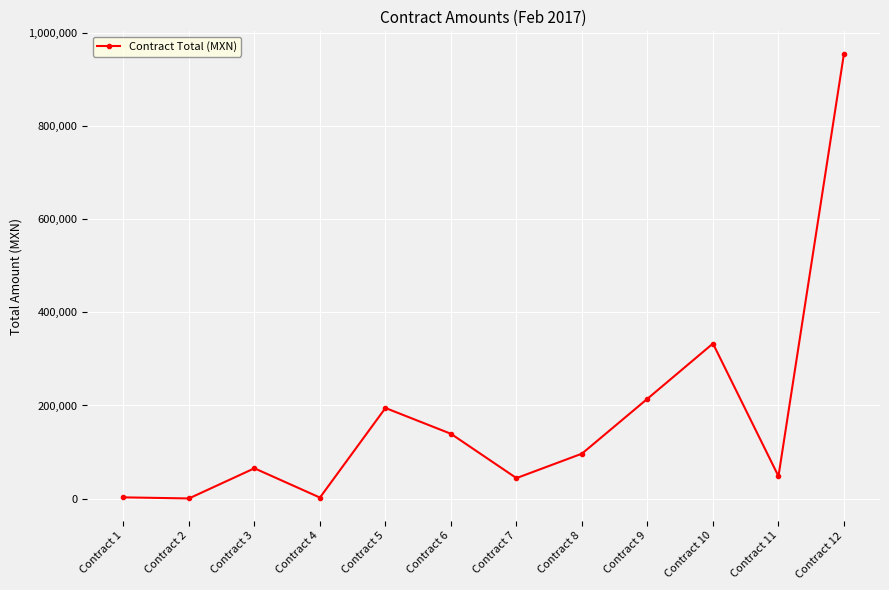

Between Contract 8 and Contract 3, which is larger?

Contract 8